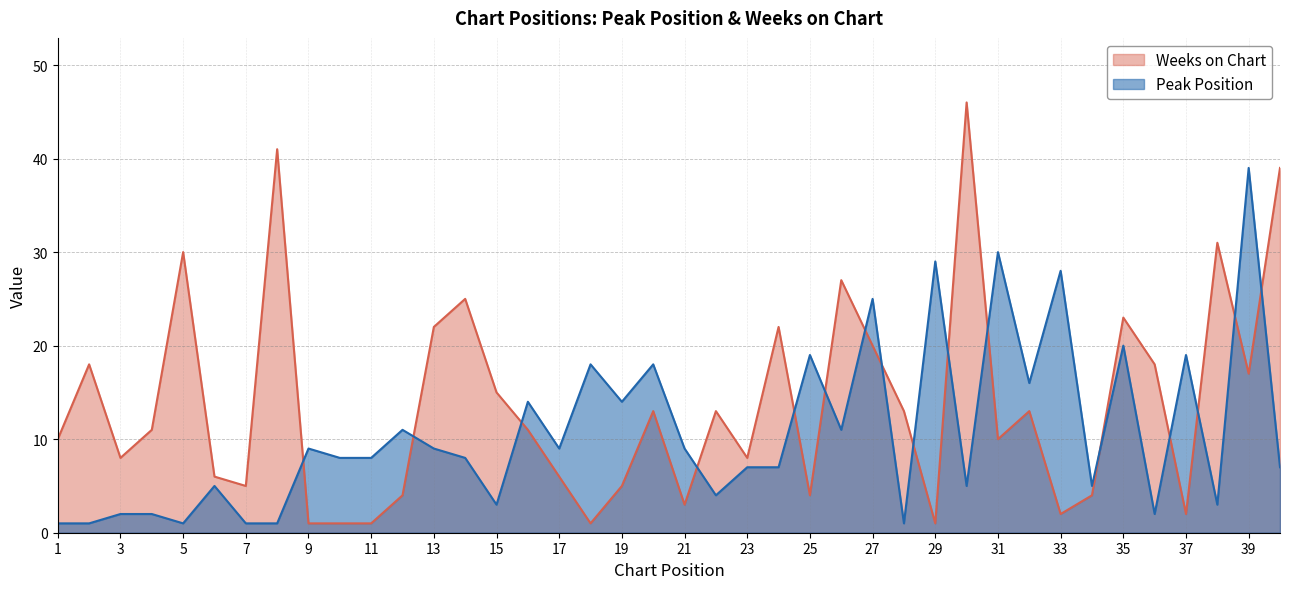

True or false: Peak Position and Weeks on Chart intersect in this chart.

True